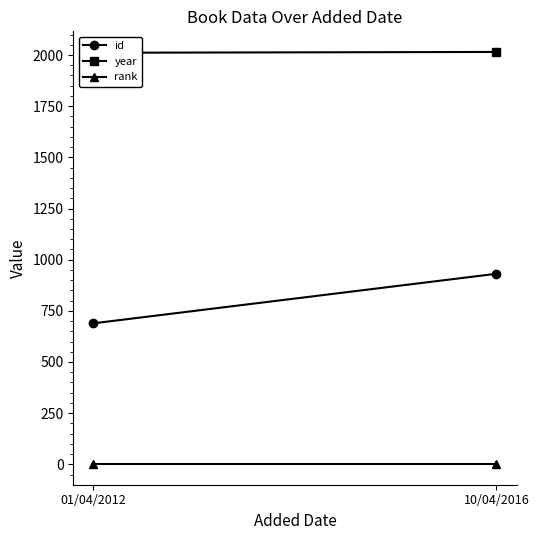

What position from the left is 01/04/2012?

1